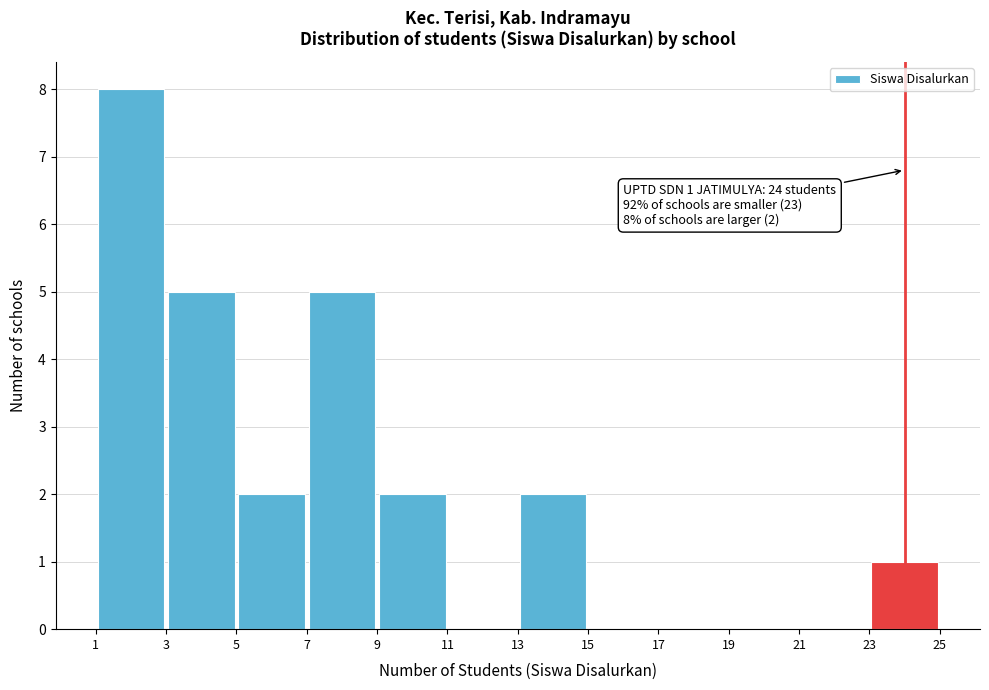

Over which range of the x-axis is the bar tallest?

1 to 3